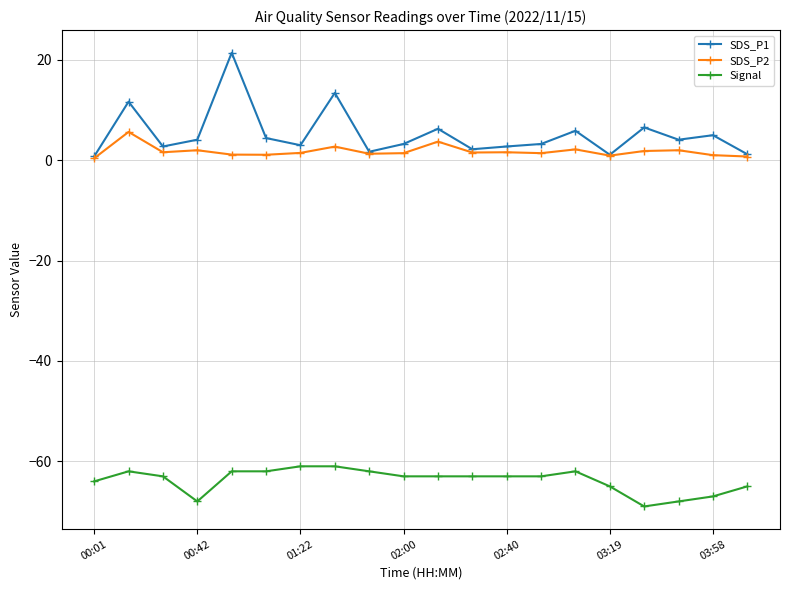

True or false: Signal and SDS_P1 cross at least once.

False